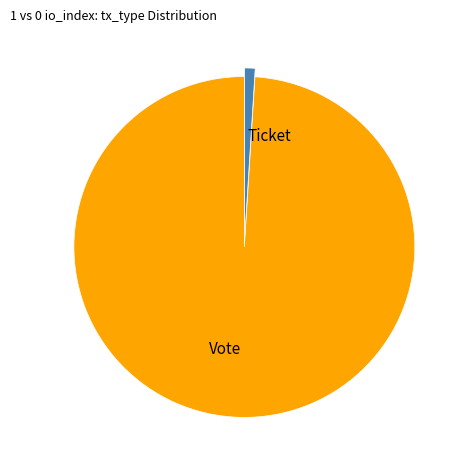

Is it true that Vote is 99% of the pie?

True